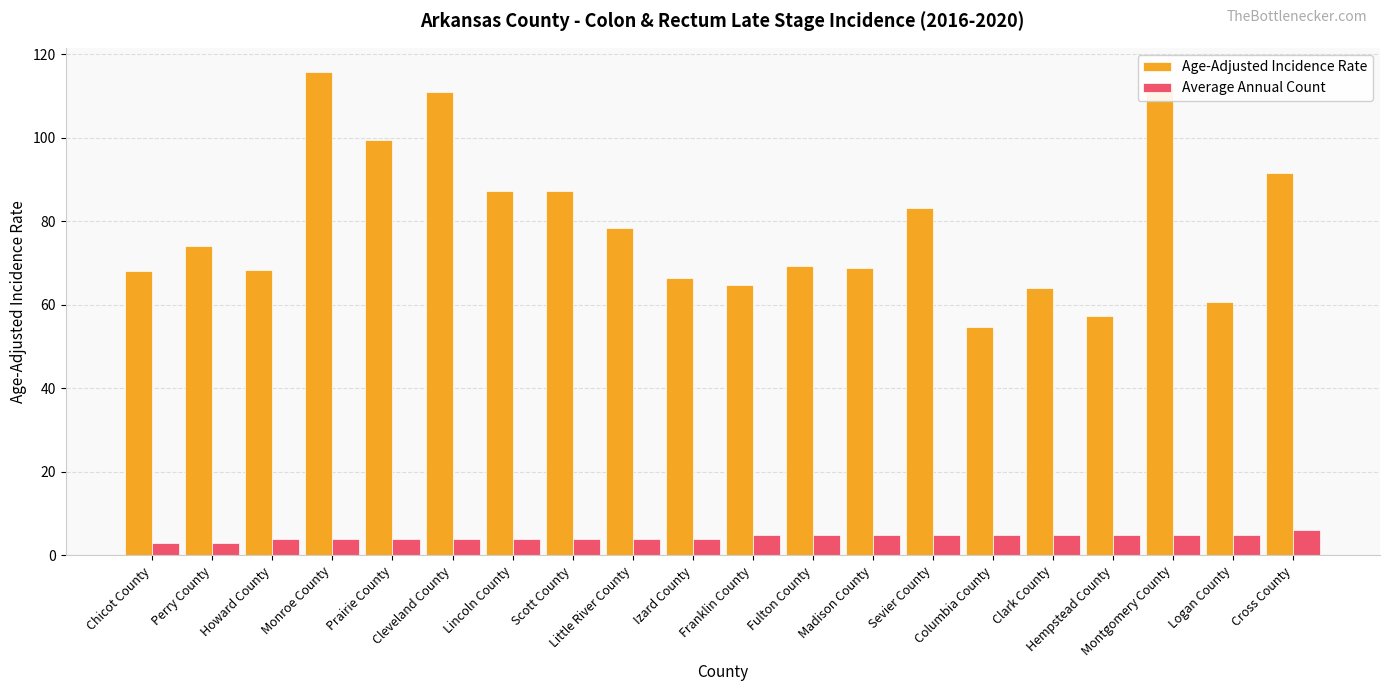

Which series has the largest range (max minus min)?

Age-Adjusted Incidence Rate